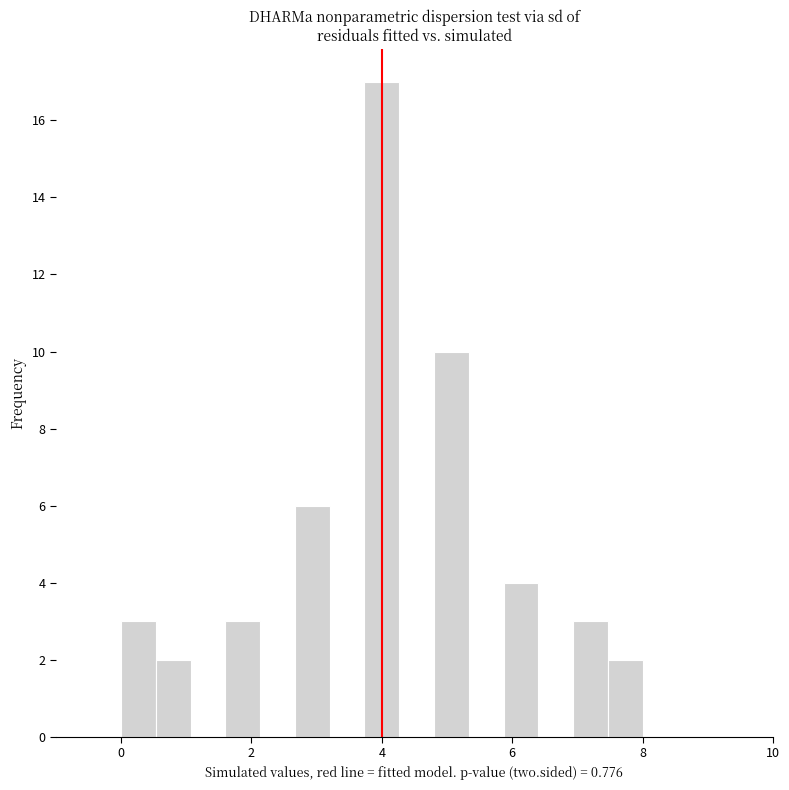

Read against the x-axis, roughly where is the centre of the tallest bar?

4.0